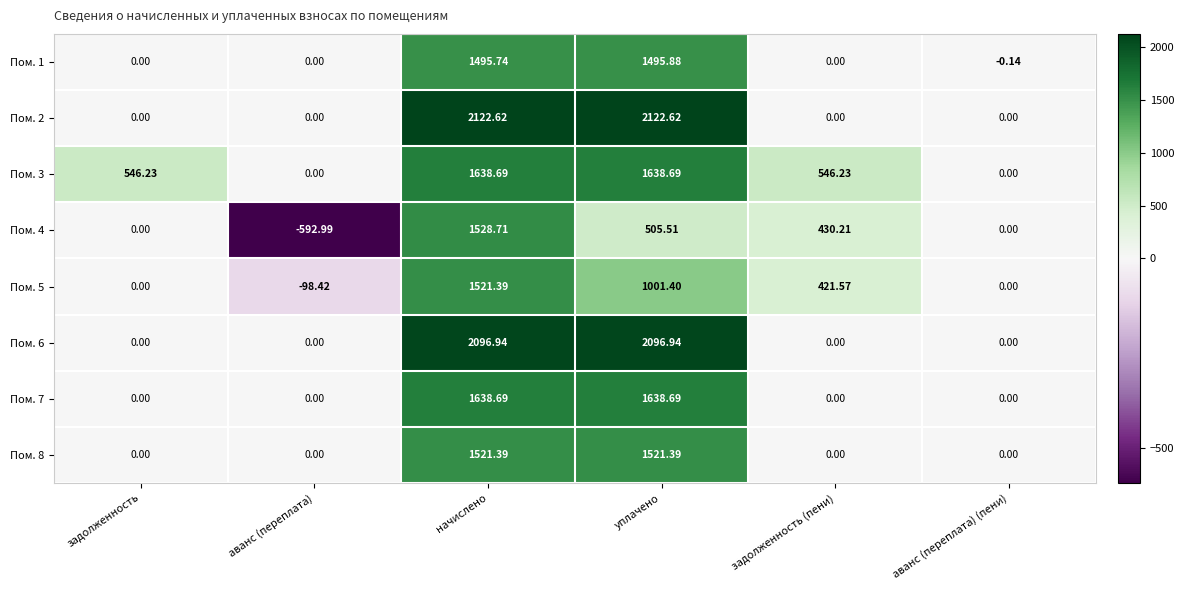

How many data points does each series have?

6